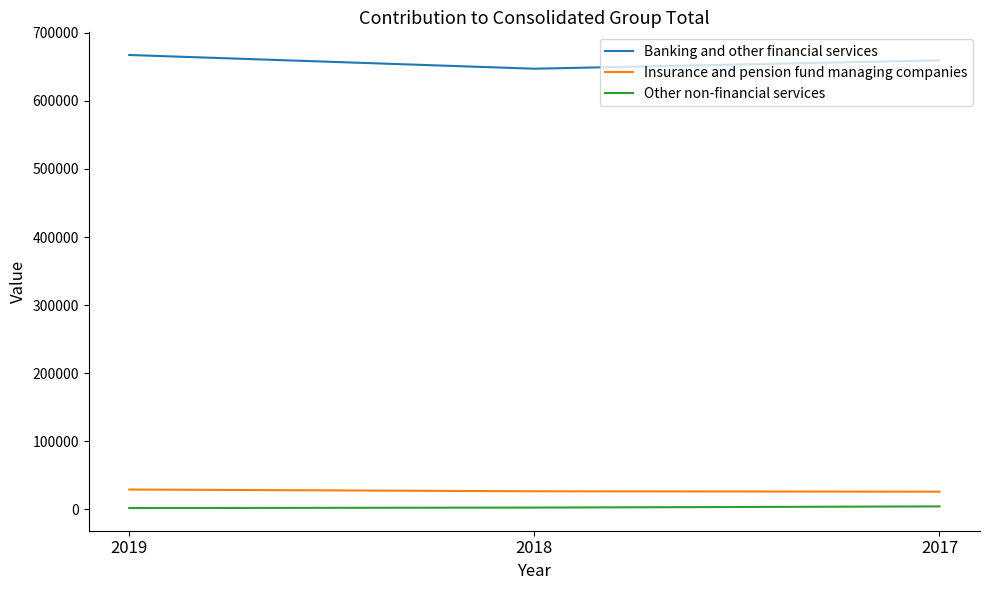

Count the Insurance and pension fund managing companies values in the range 26134 to 29300.

3